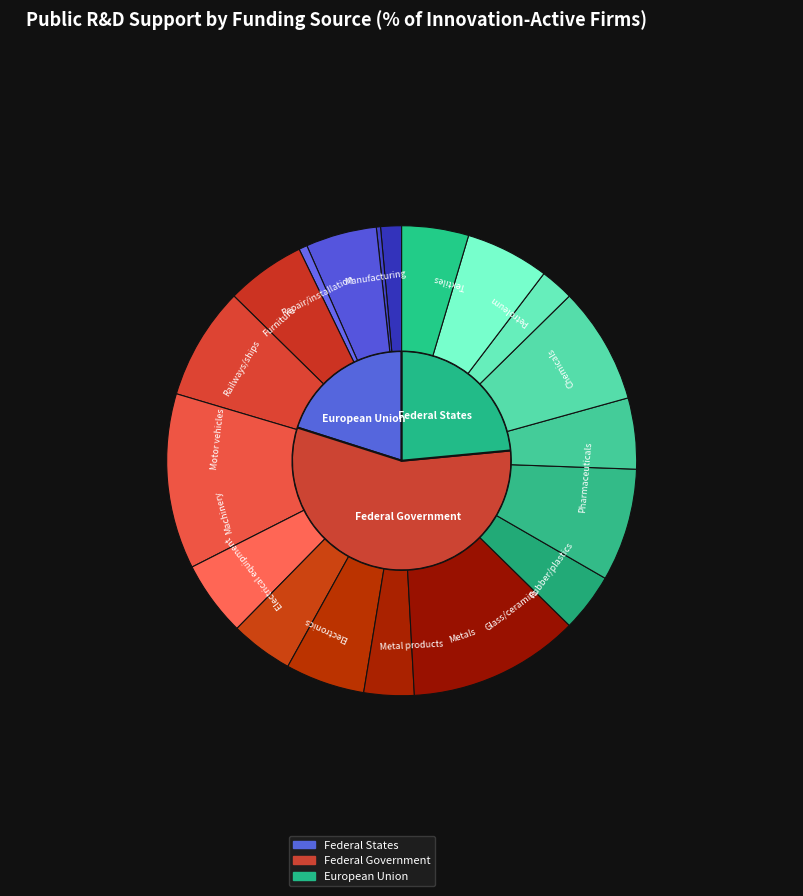

To the nearest percent, what is the combined percentage of Petroleum and Mining?

7%